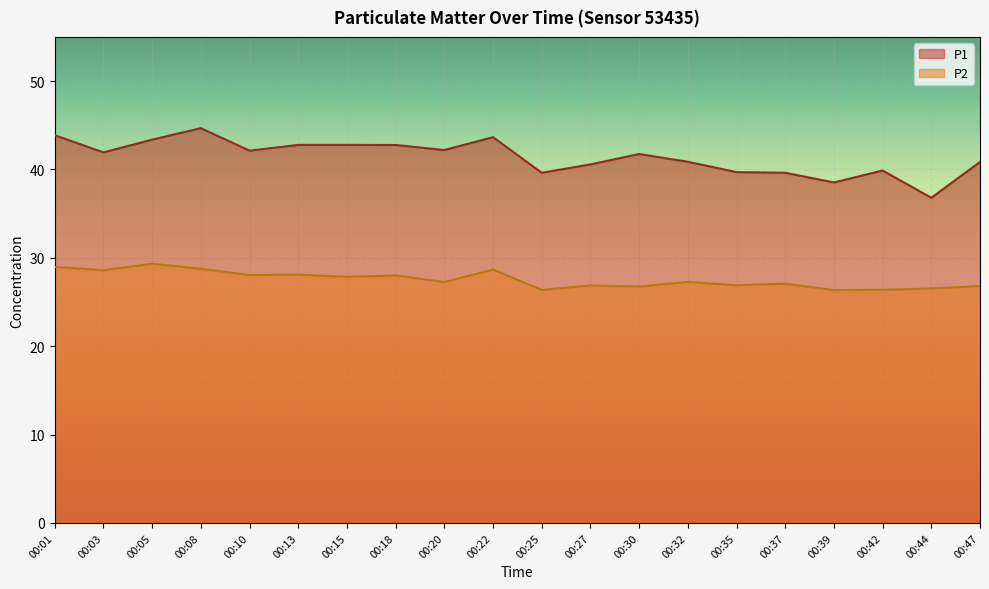

How many data points in P2 are less than 27?

8